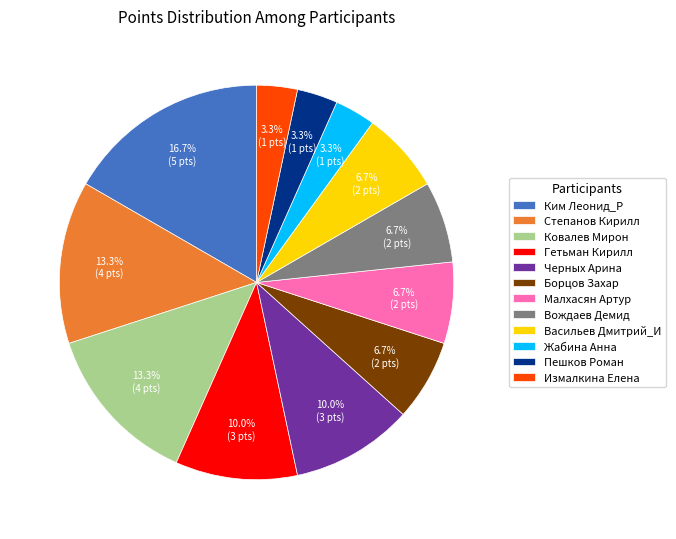

What percentage is NOT represented by Васильев Дмитрий_И?

93.3%